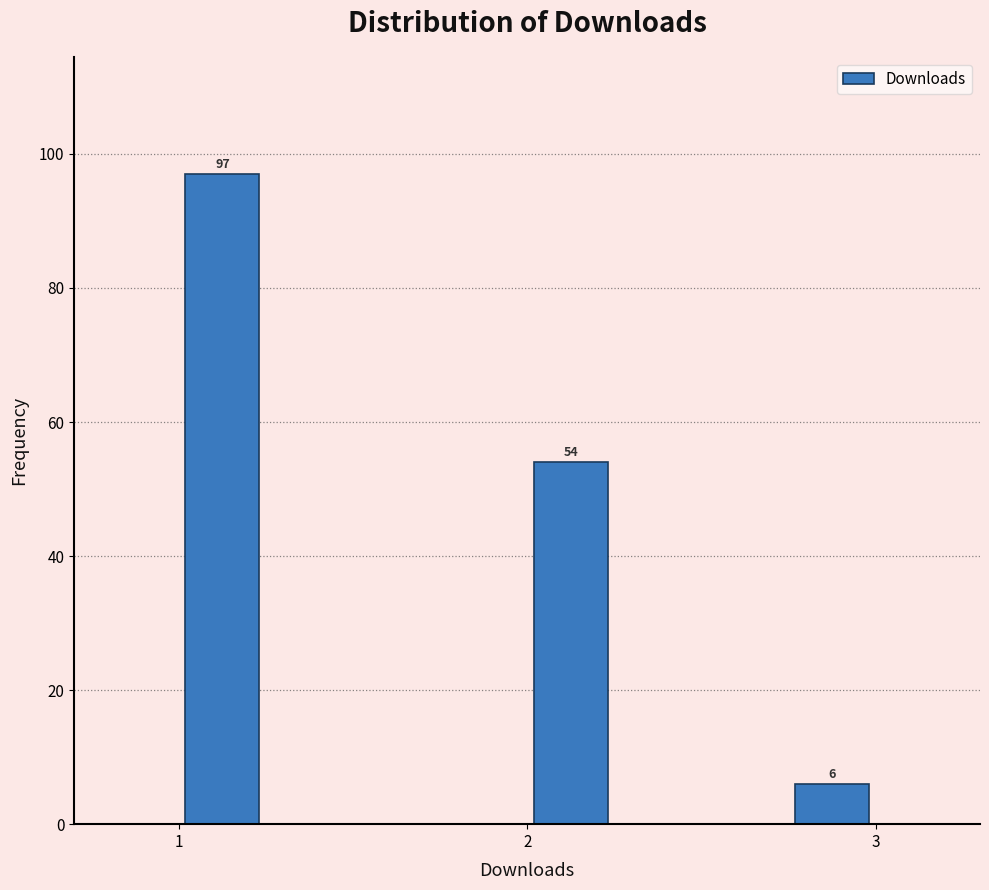

Around what value on the x-axis is the tallest bar? Give the approximate position of its centre, as read against the axis.

1.1